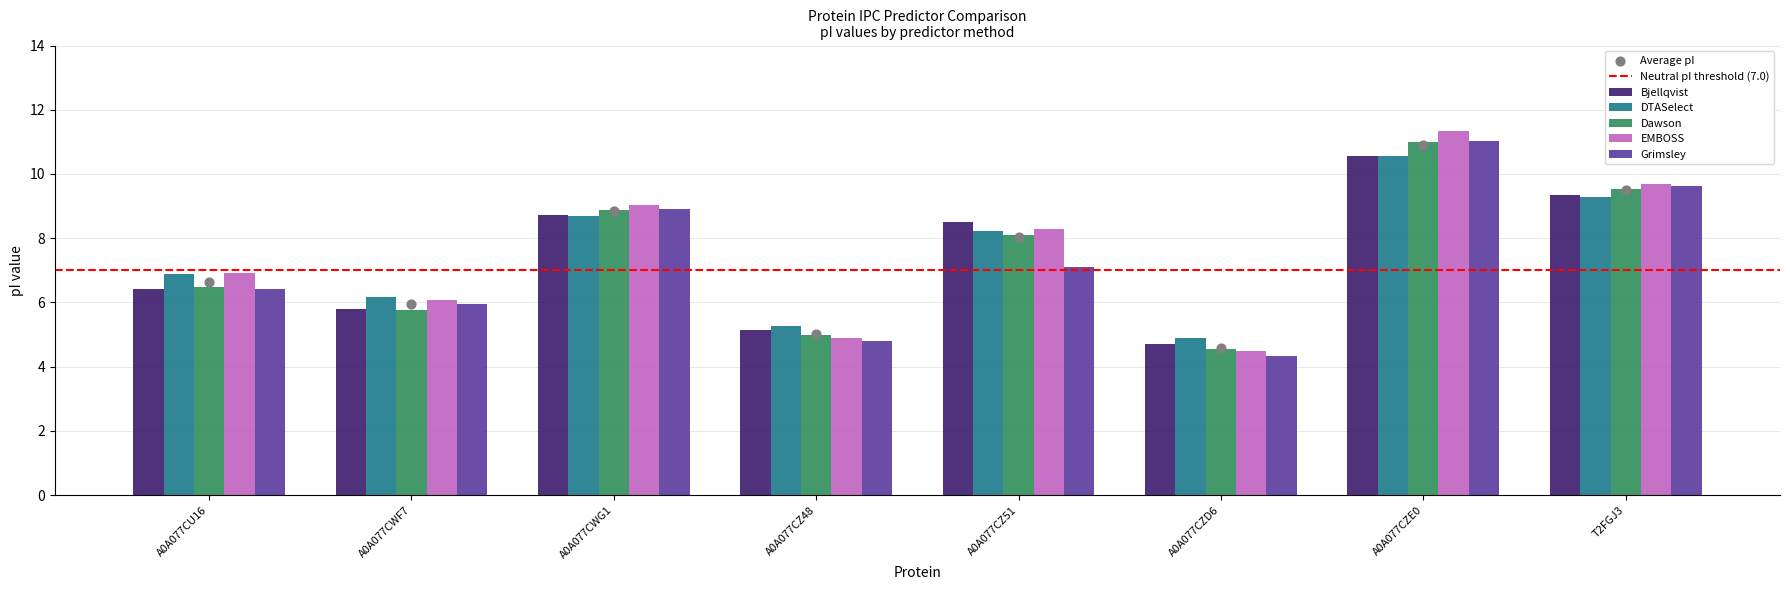

Which series has the largest total across all categories?

EMBOSS